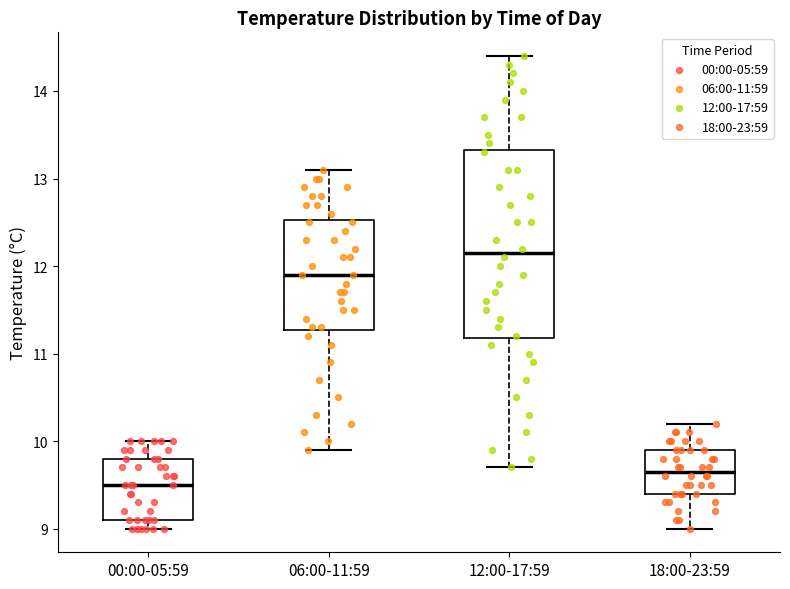

Comparing the boxes themselves (not the whiskers), which one is the tallest?

12:00-17:59